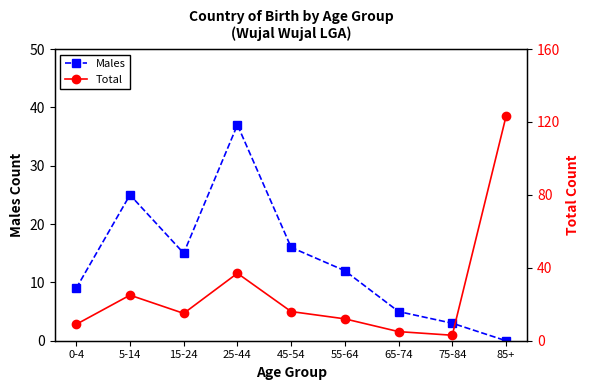

True or false: Total and Males intersect in this chart.

False